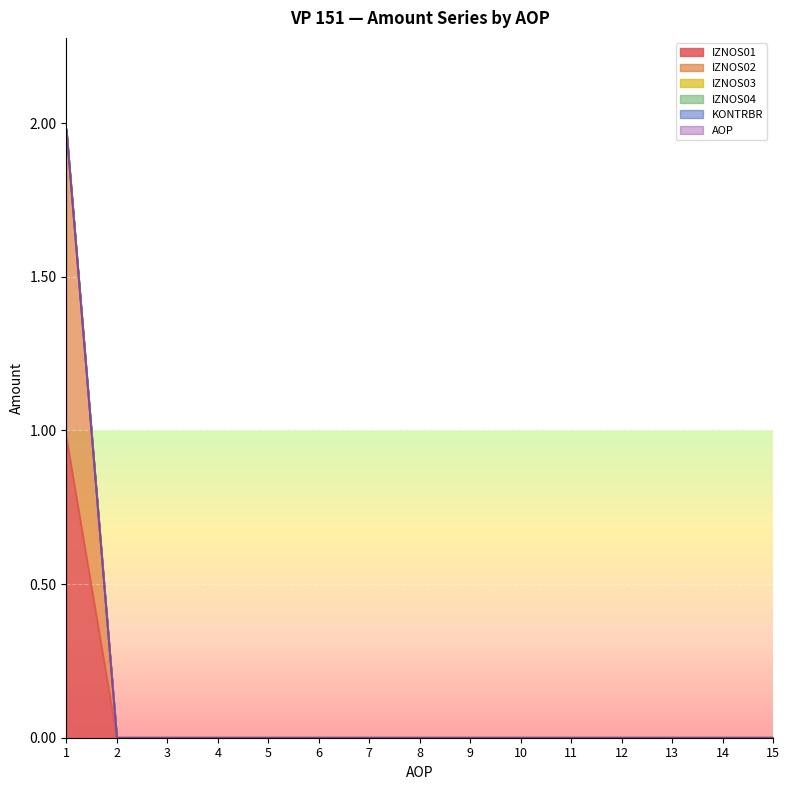

How many values in KONTRBR are above zero?

1